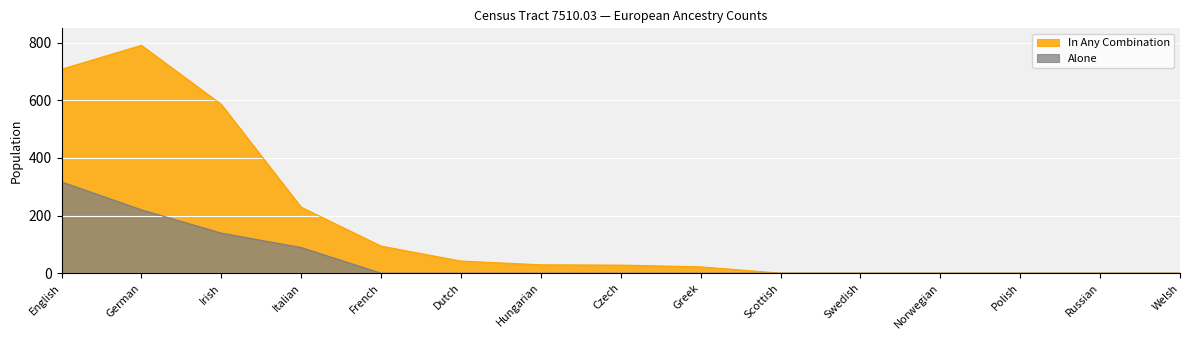

True or false: In Any Combination and Alone intersect in this chart.

False